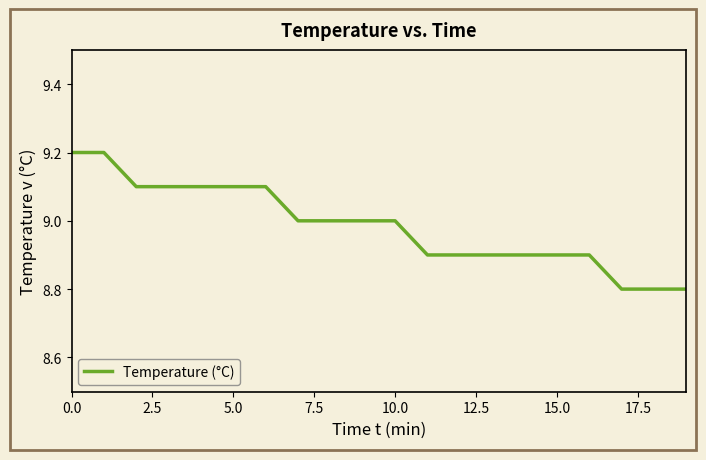

What is the difference between the maximum and minimum values?

0.4